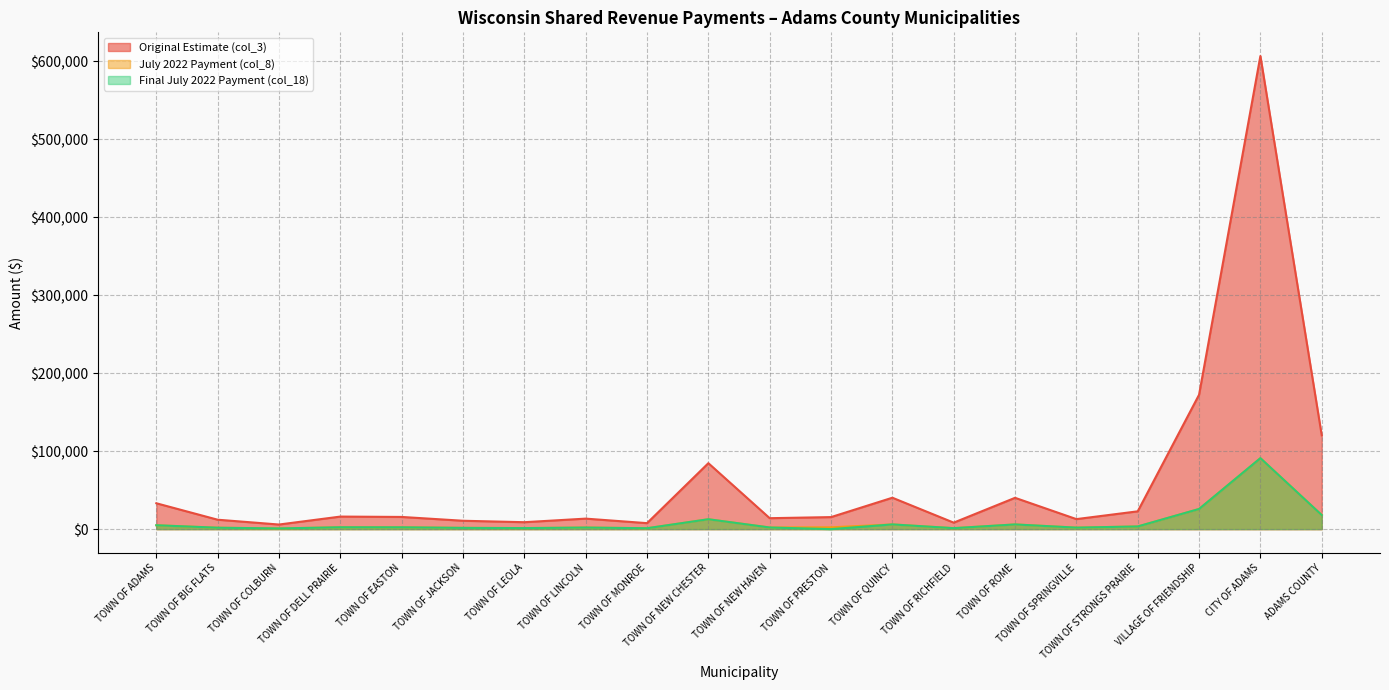

Which label corresponds to the largest value in the chart?

CITY OF ADAMS